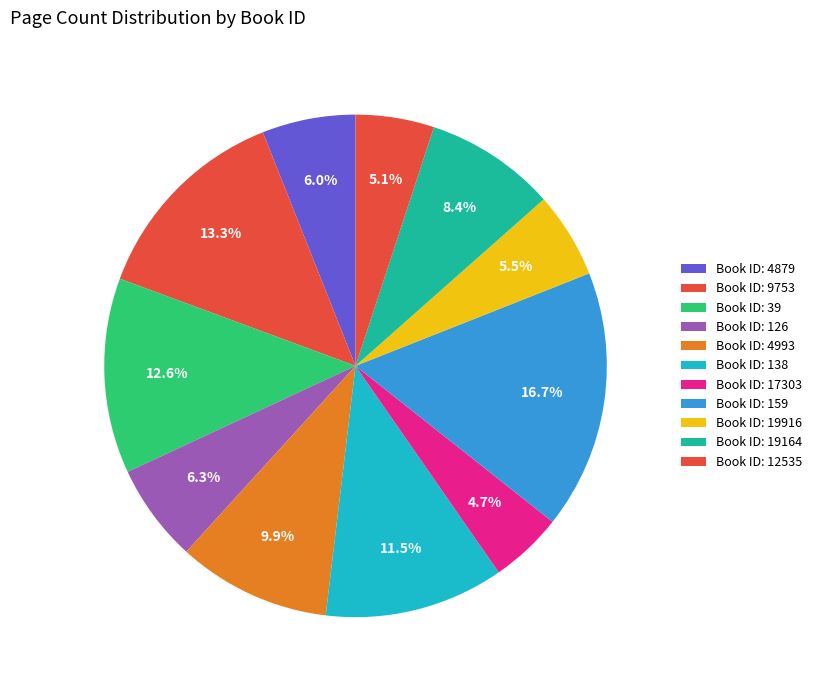

How many slices are in this pie chart?

11